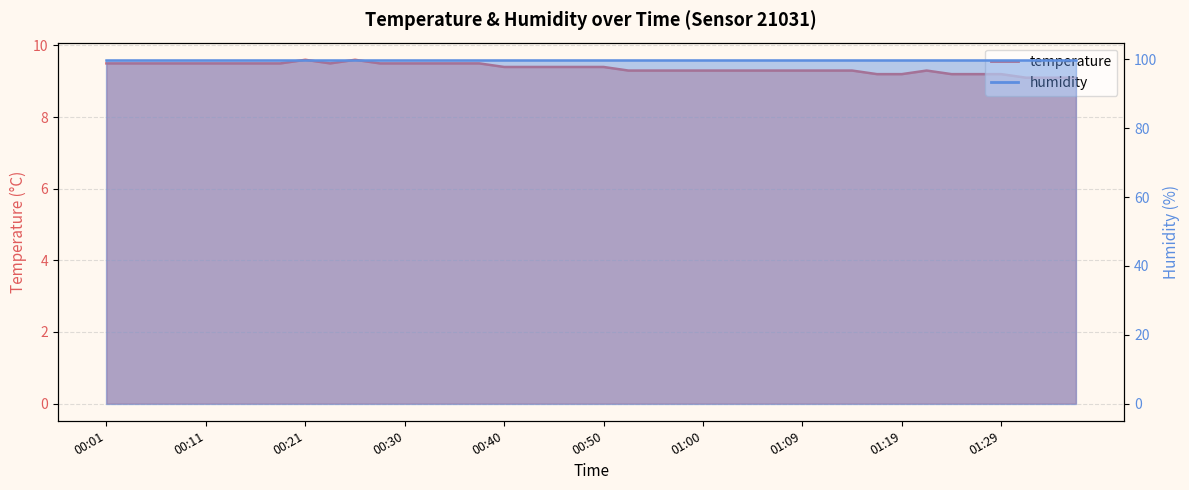

Is it true that the value at 01:36 is 13.3?

False